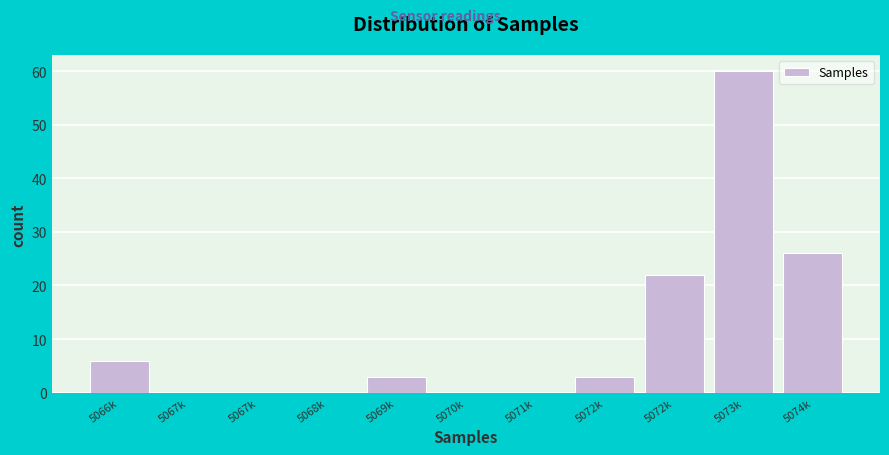

Are the bars horizontal?

No